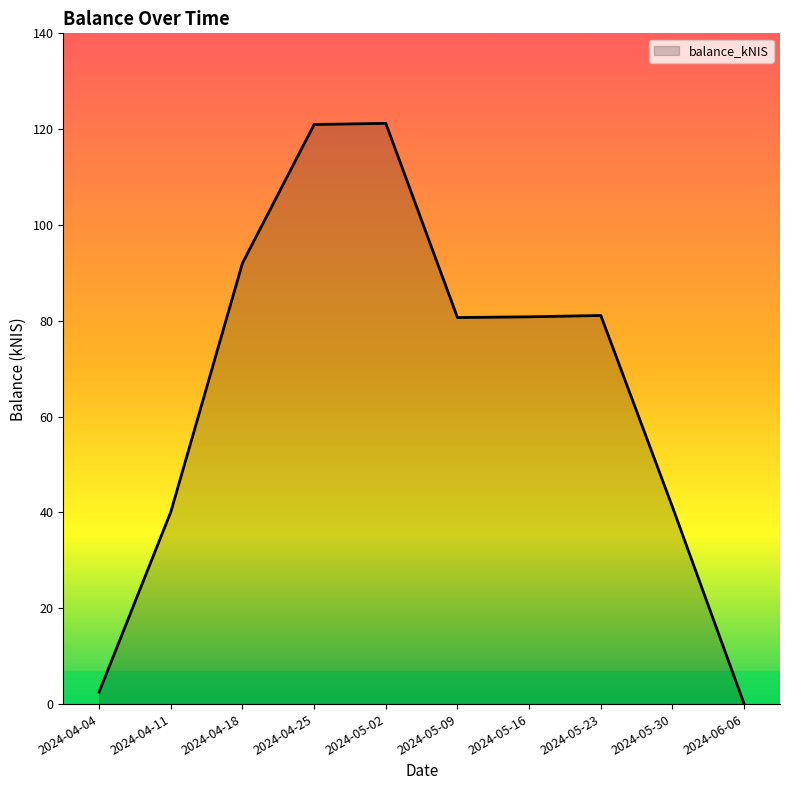

How many lines are shown in the chart?

1